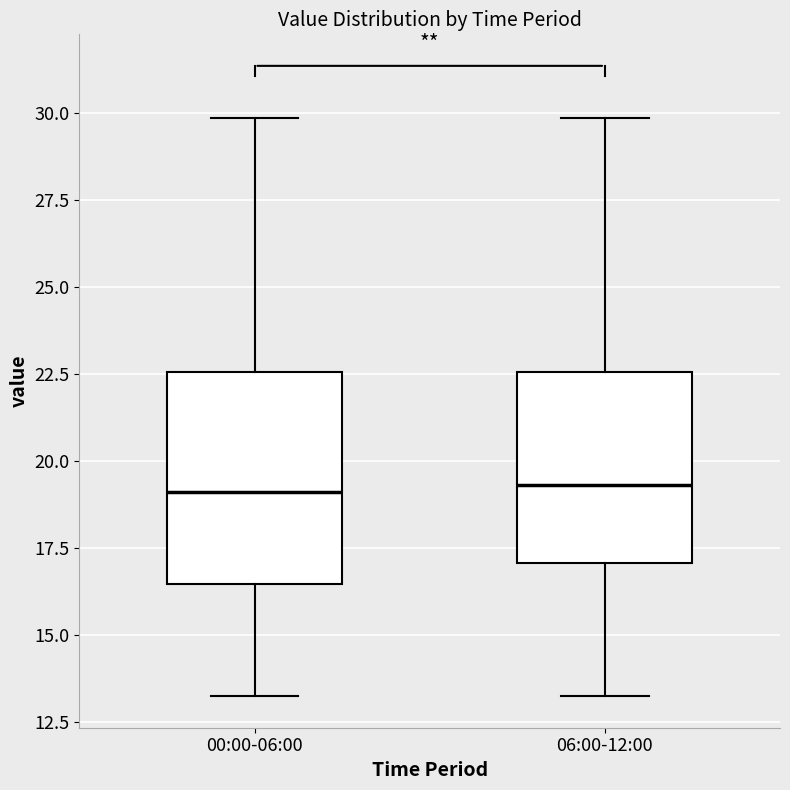

Where does the upper whisker of the box for 06:00-12:00 end on the y-axis? The values are not printed on the chart, so give them approximately, as read against the axis.

30.0